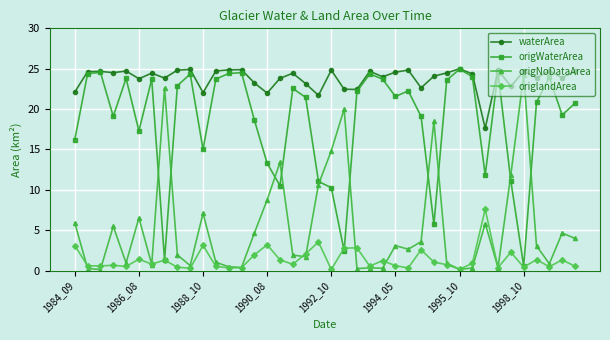

True or false: waterArea and origlandArea intersect in this chart.

False